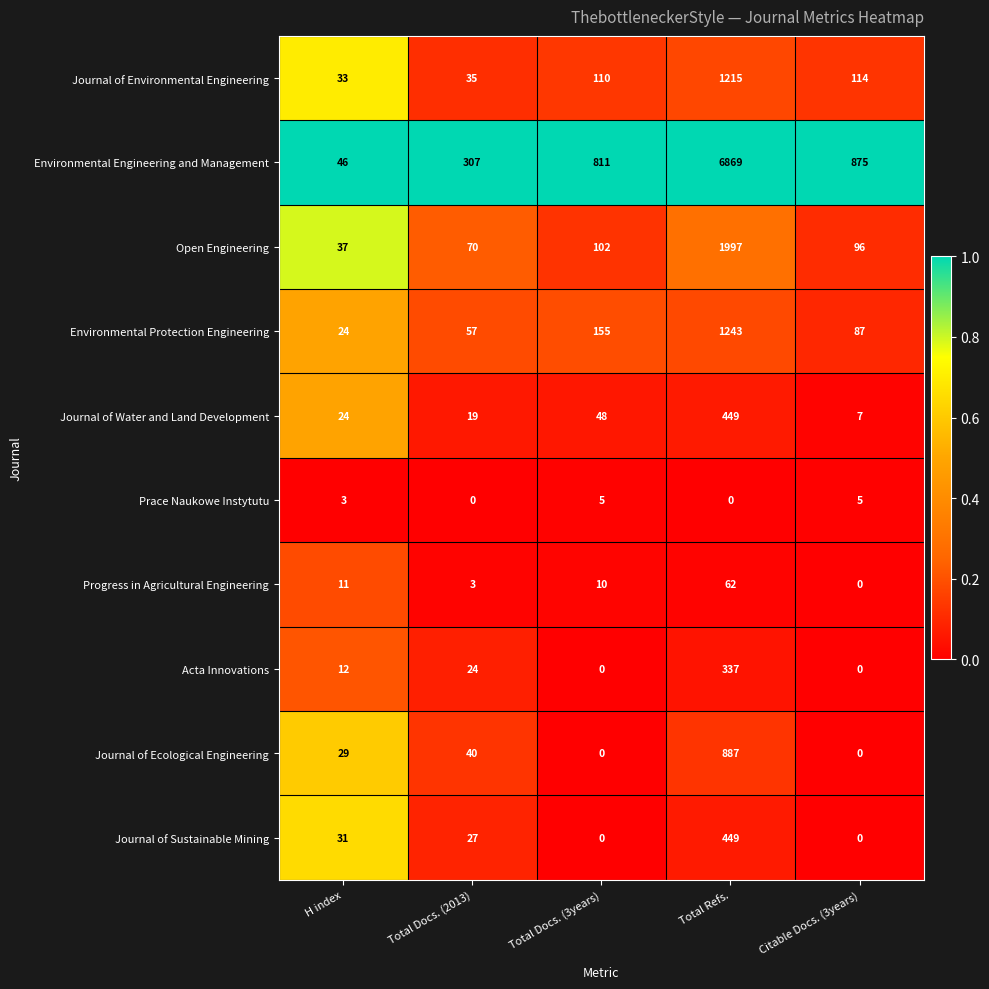

What is the maximum value shown in the chart?

6869